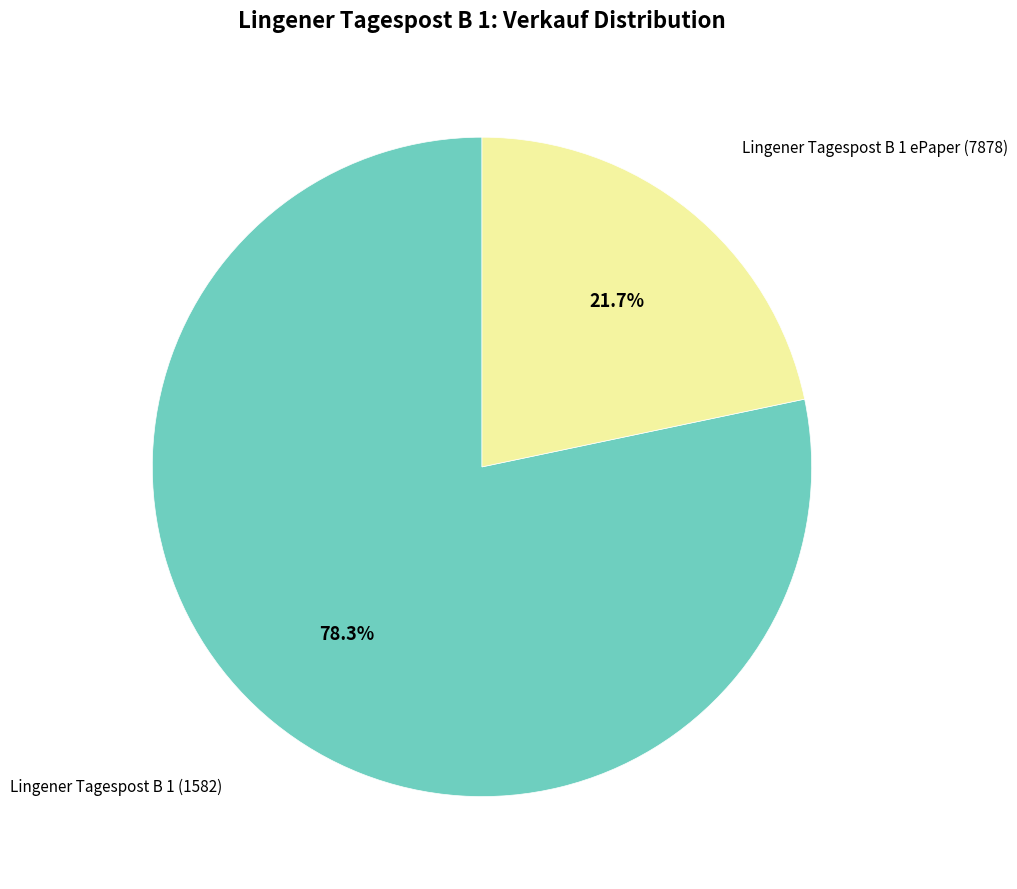

Is there any slice that represents more than half of the pie?

Yes